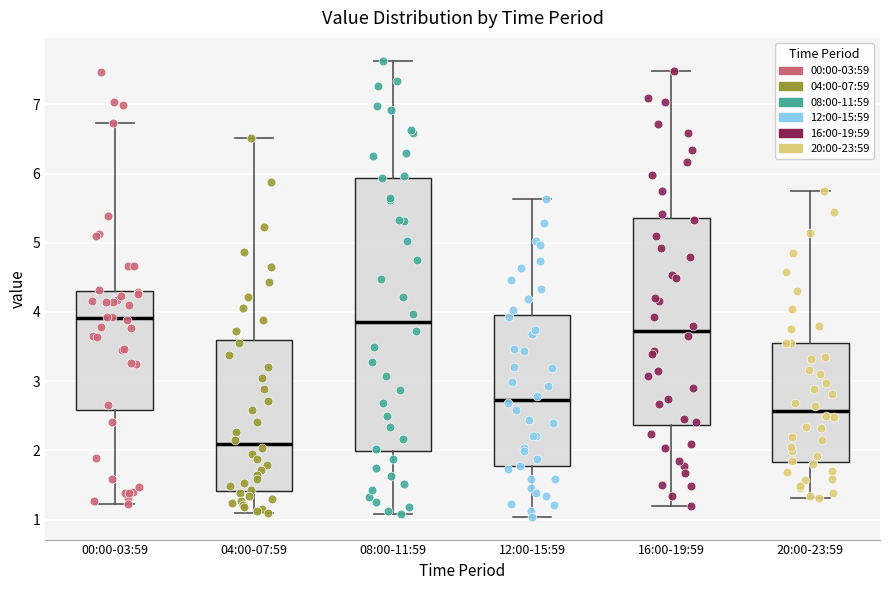

Which box has the lowest median line?

04:00-07:59